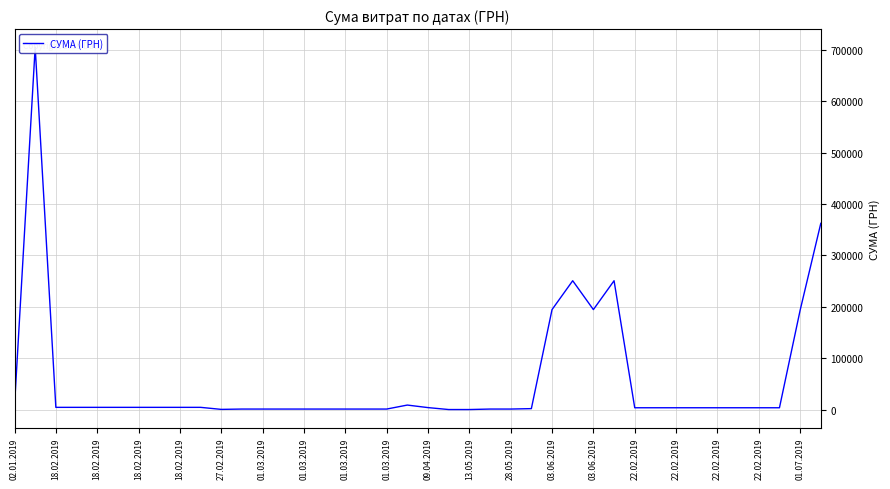

The value at 18.02.2019 is 6688.9. True or false?

False